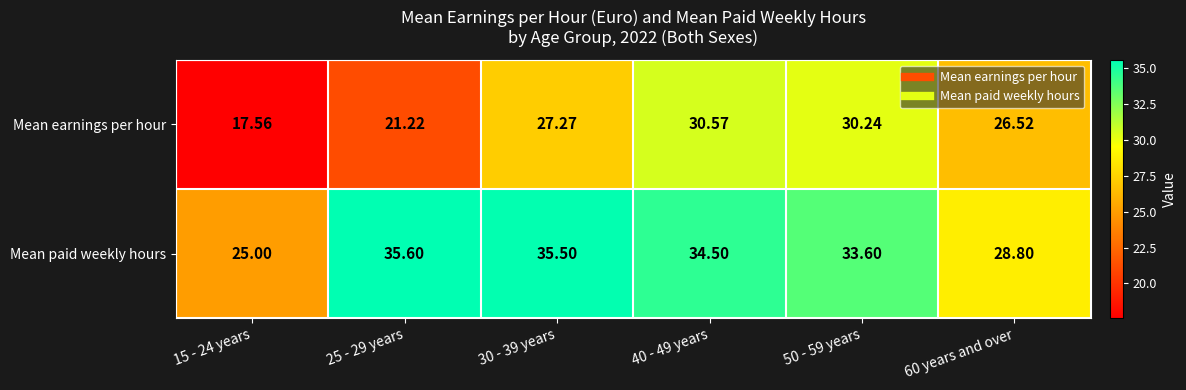

Which series has the largest total across all categories?

Mean paid weekly hours